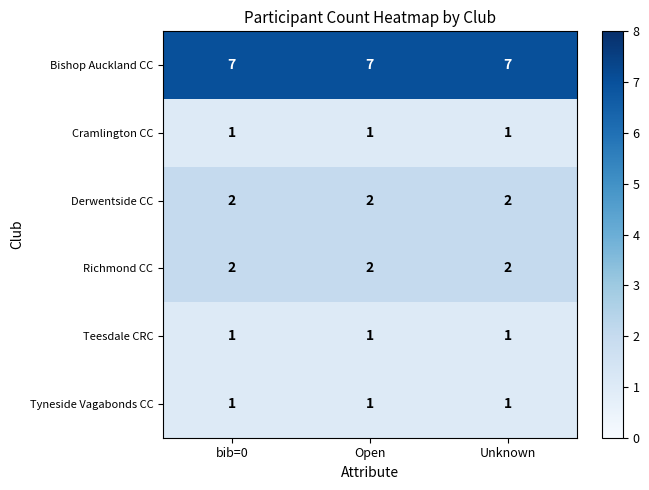

What is the difference between the highest and lowest values at Open?

6